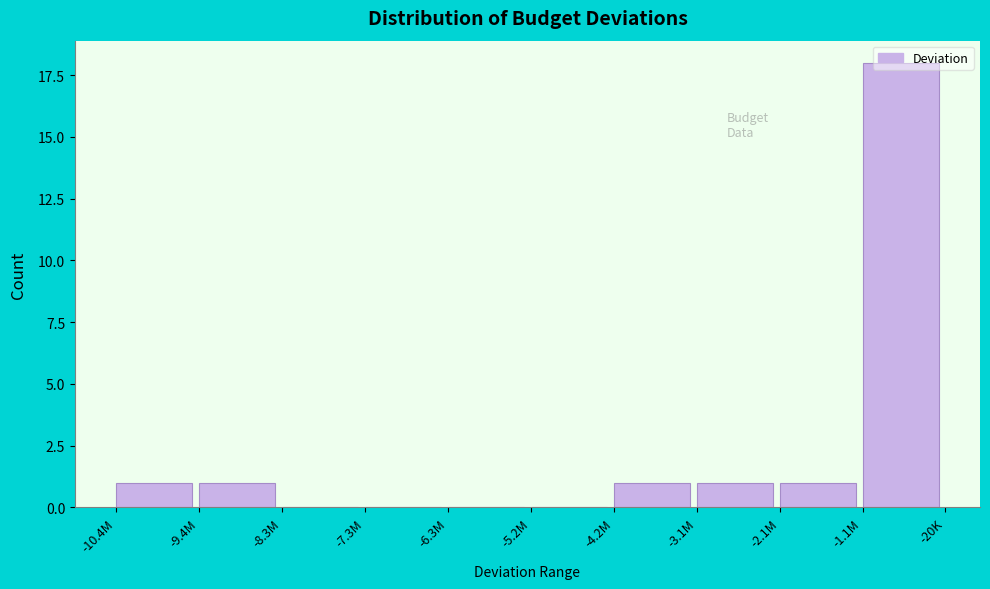

The value at -3.1M is 1. True or false?

True